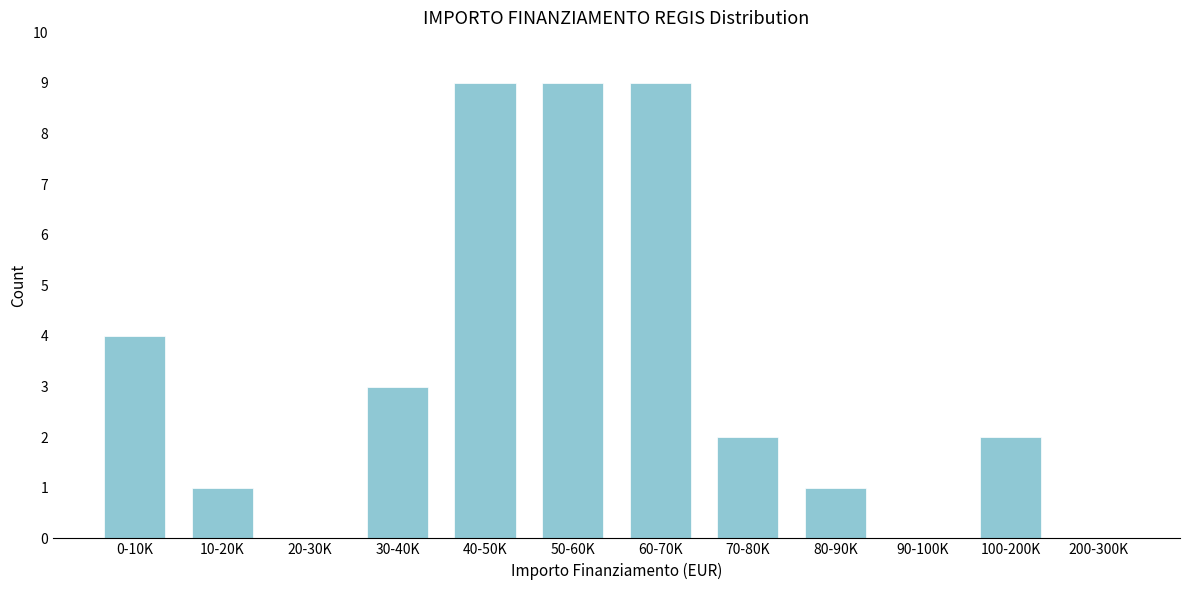

Reading right to left, list all the values displayed in this chart.

200-300K=0	100-200K=2	90-100K=0	80-90K=1	70-80K=2	60-70K=9	50-60K=9	40-50K=9	30-40K=3	20-30K=0	10-20K=1	0-10K=4